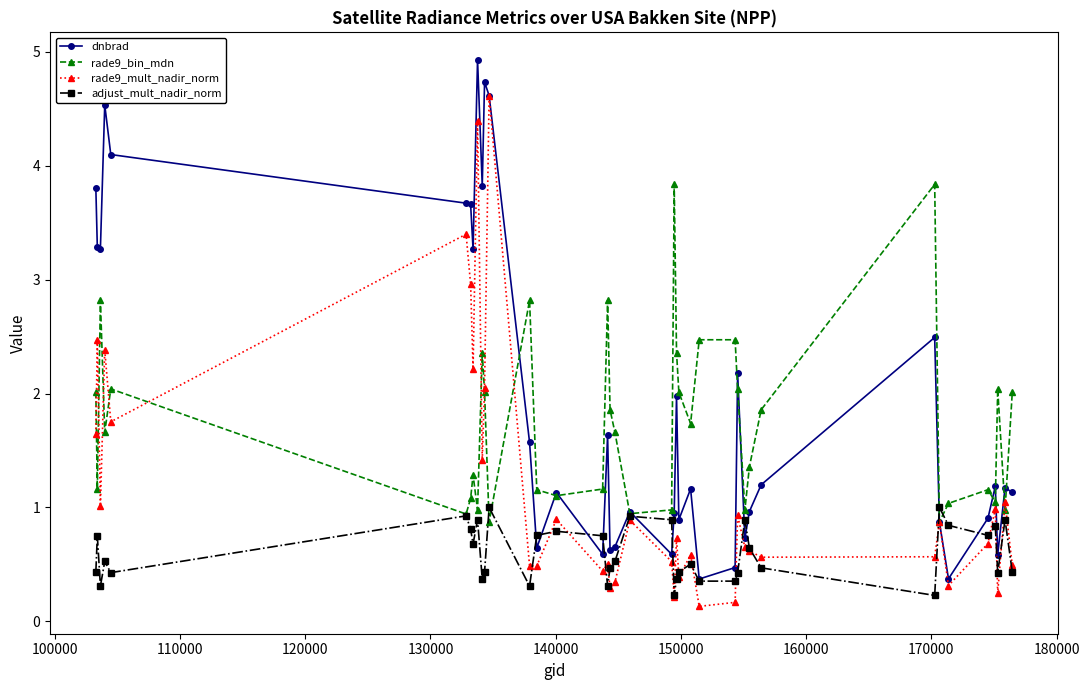

In rade9_bin_mdn, how many points are lower than both neighbors (excluding endpoints)?

12